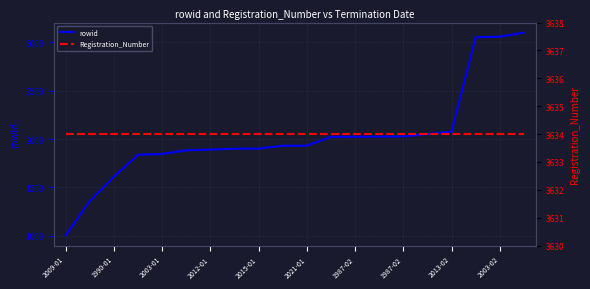

Is this an area chart (filled region under the line)?

No